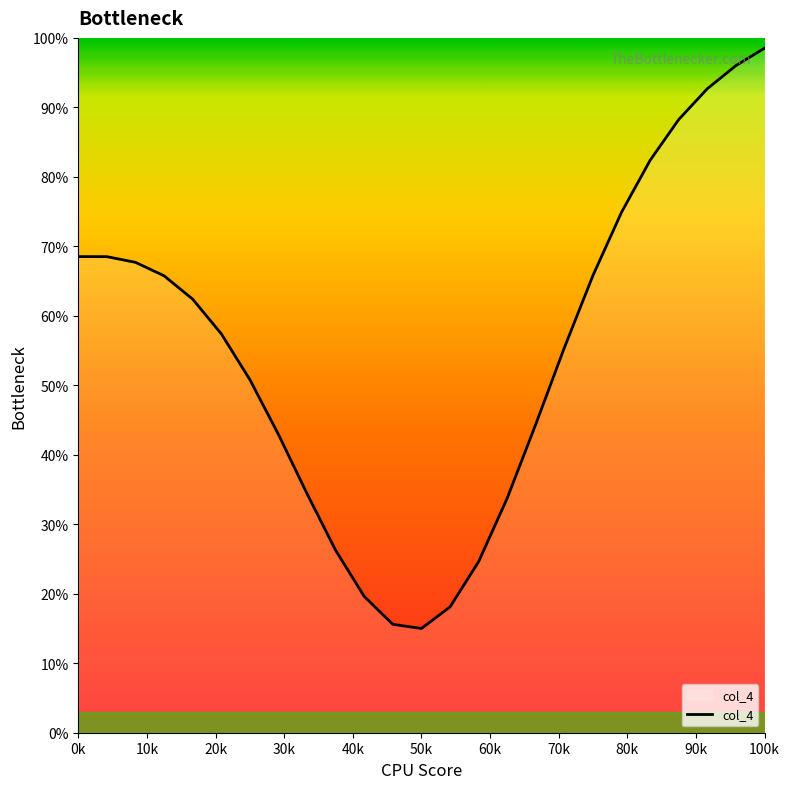

What is the difference between the maximum and minimum values?

83.5